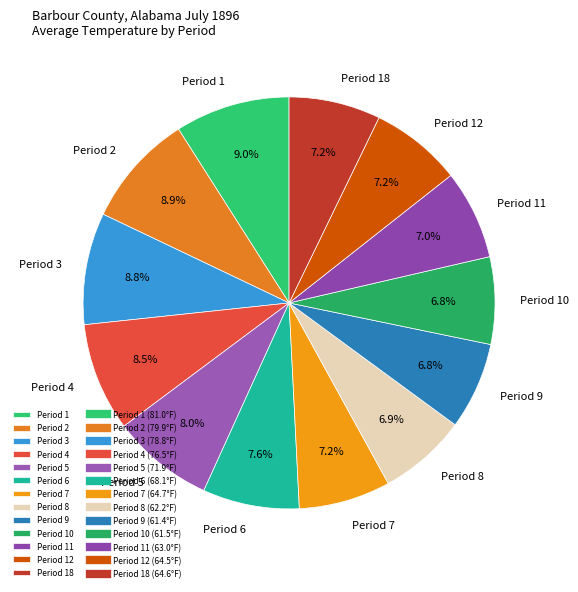

What is the ratio of the value at Period 3 to the value at Period 4?

1.0